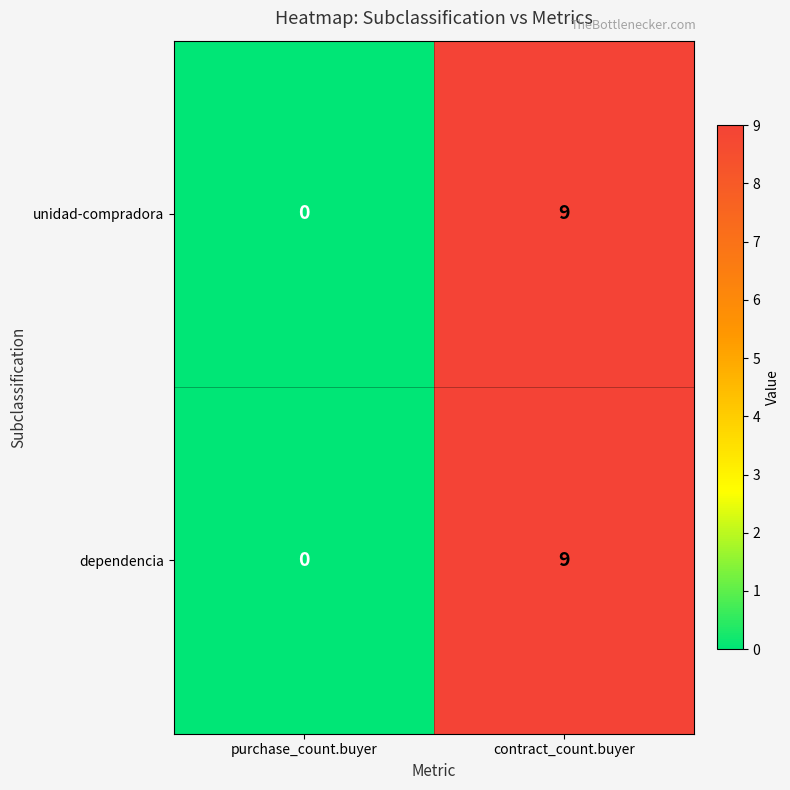

Reading left to right, list all the values displayed in this chart.

unidad-compradora: 0	9
dependencia: 0	9